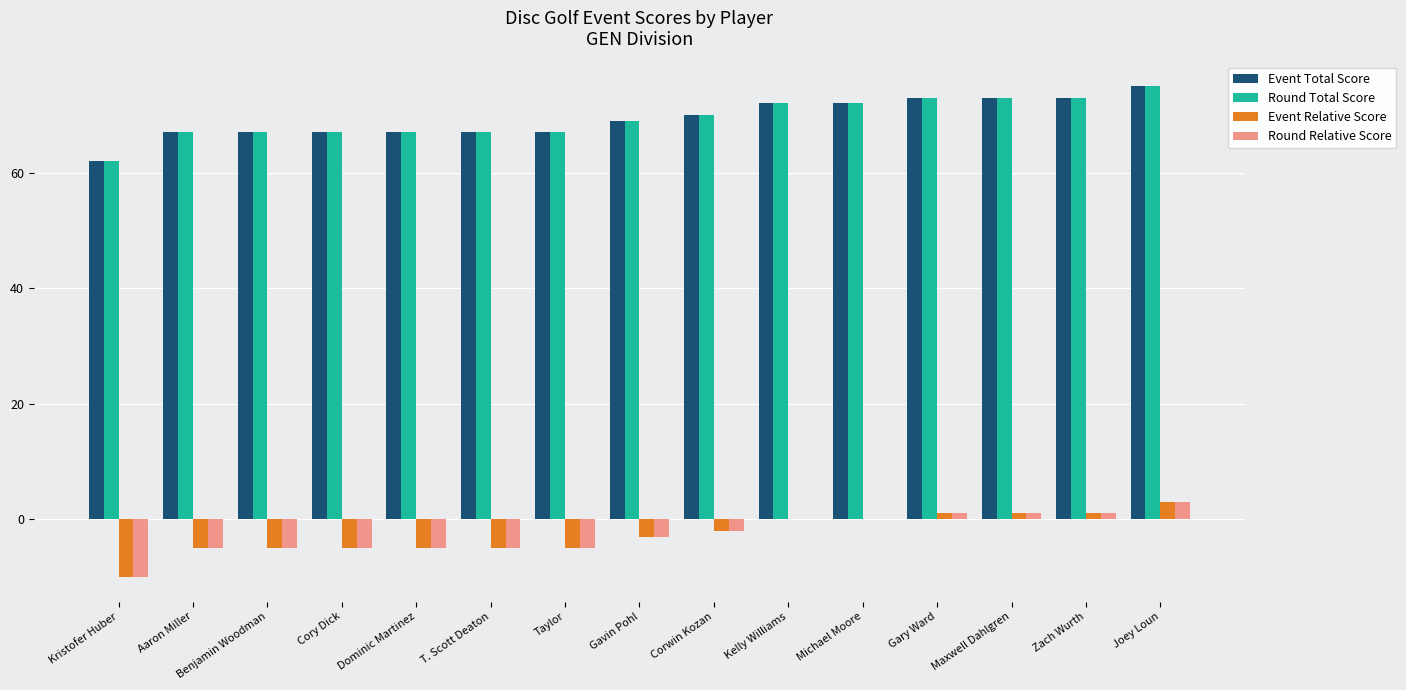

What is the highest value of the Round Relative Score series?

3